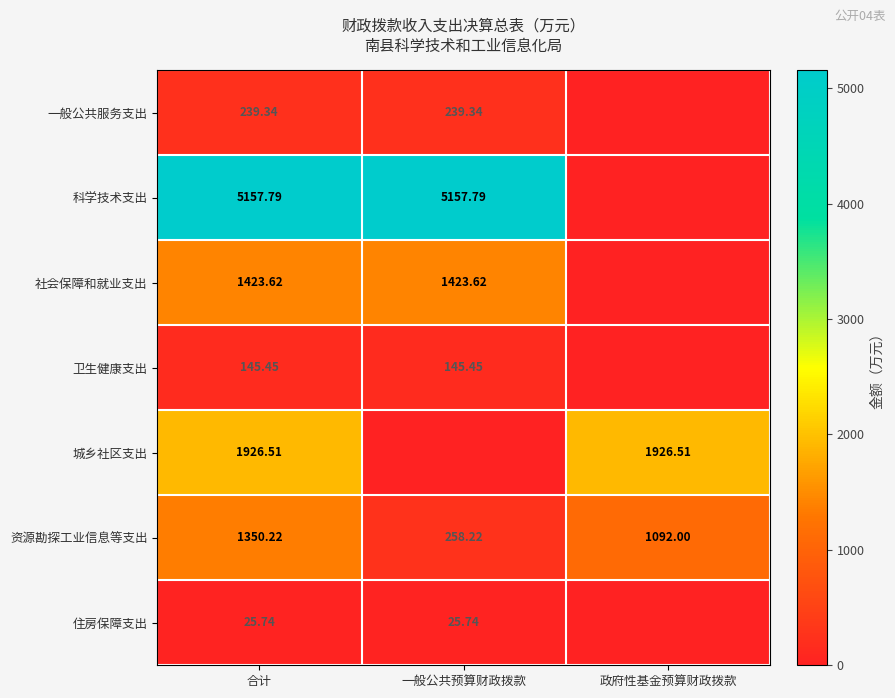

Which series has the largest range (max minus min)?

科学技术支出